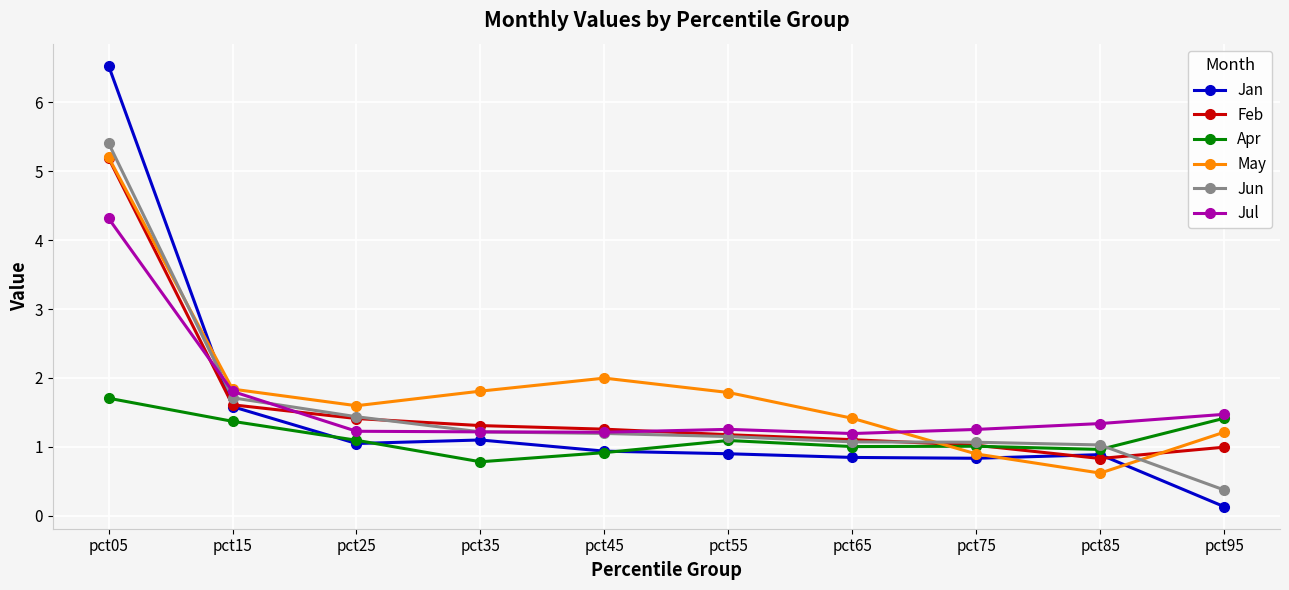

What is the spread (max minus min) of values at pct85?

0.7